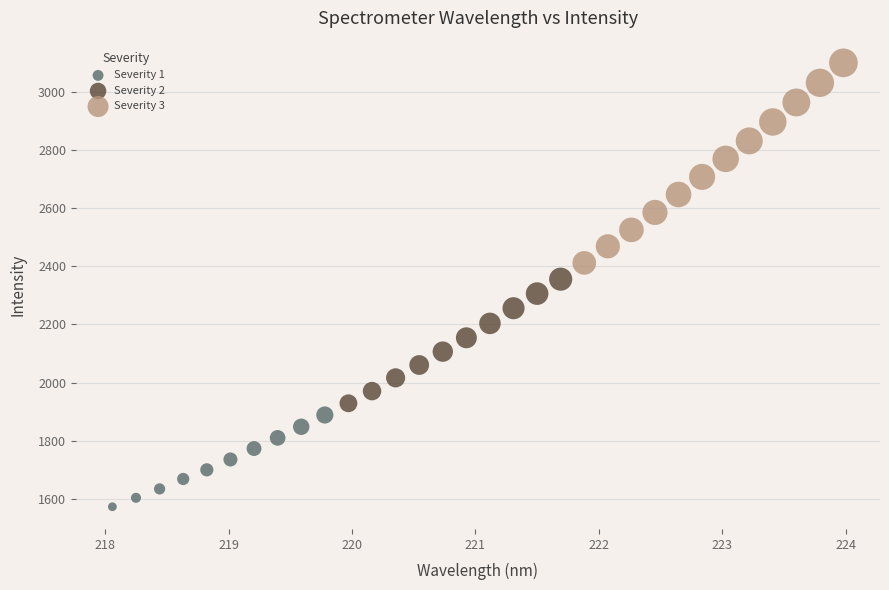

Which series contains the lowest Y value?

Severity 1